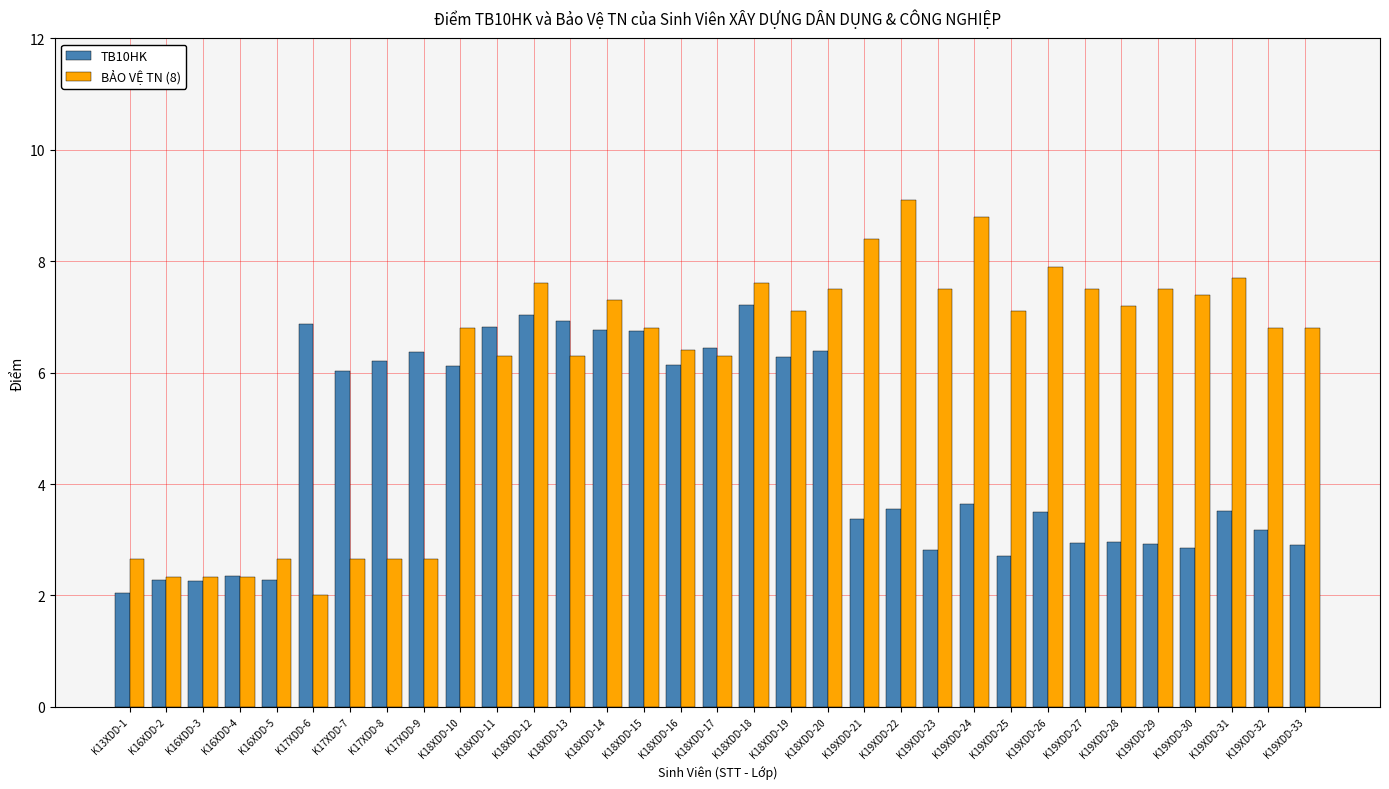

Does the chart contain any negative values?

No